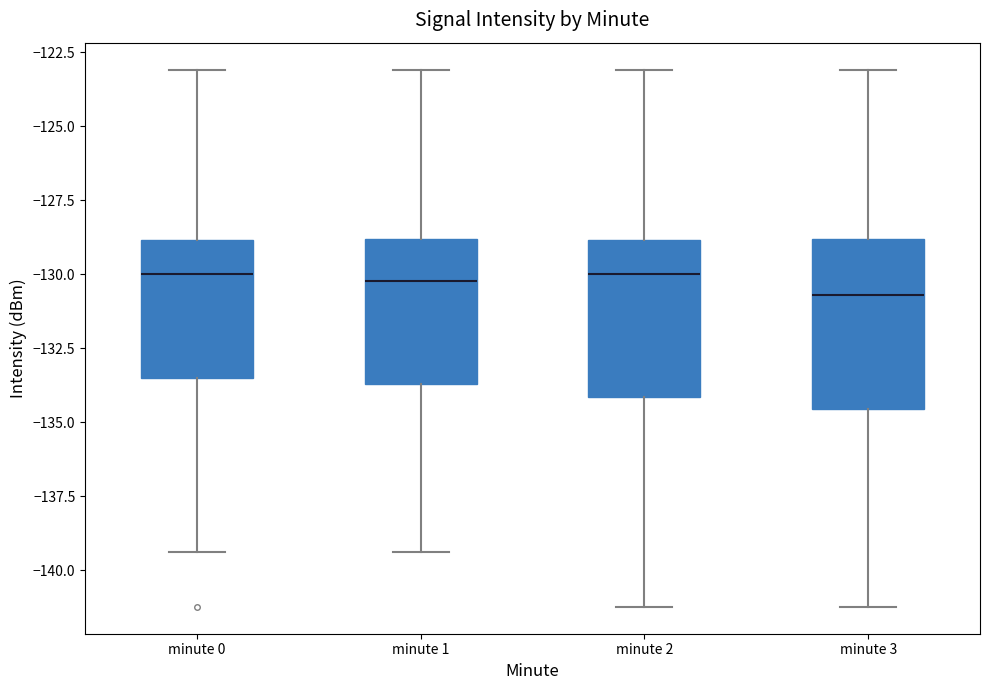

Reading left to right, transcribe this box plot: for each box, give where its median line is, the range the box spans, and where its two whiskers end, as read against the y-axis. The values are not printed on the chart, so give them approximately, as read against the axis.

minute 0: median -130.0, box -133.5 to -129.0, whiskers -139.5 to -123.0
minute 1: median -130.0, box -133.5 to -129.0, whiskers -139.5 to -123.0
minute 2: median -130.0, box -134.0 to -129.0, whiskers -141.0 to -123.0
minute 3: median -130.5, box -134.5 to -129.0, whiskers -141.0 to -123.0